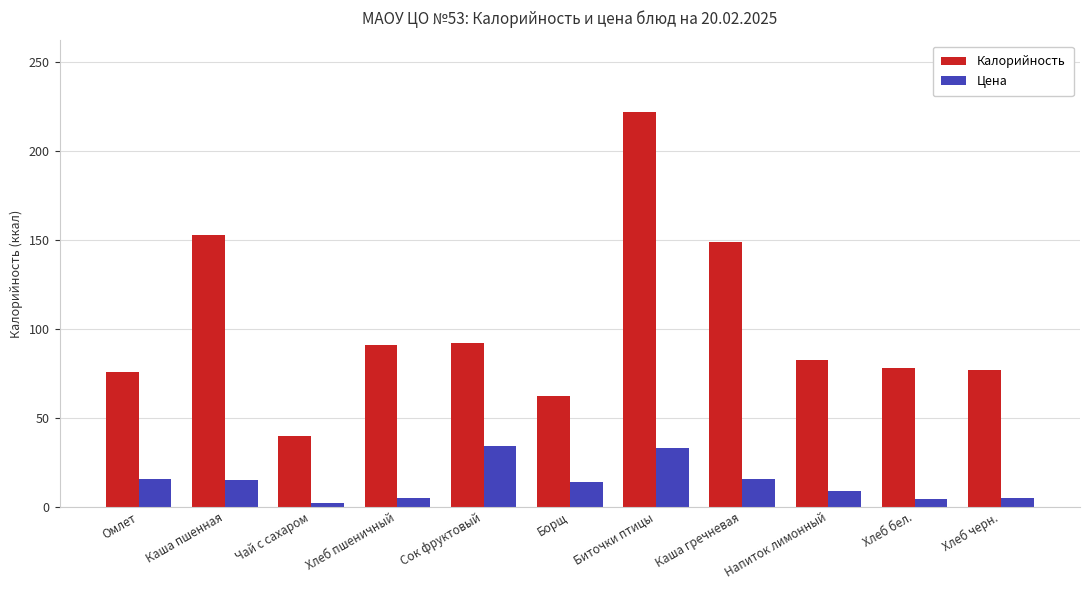

Read the Цена value at Каша гречневая.

15.5